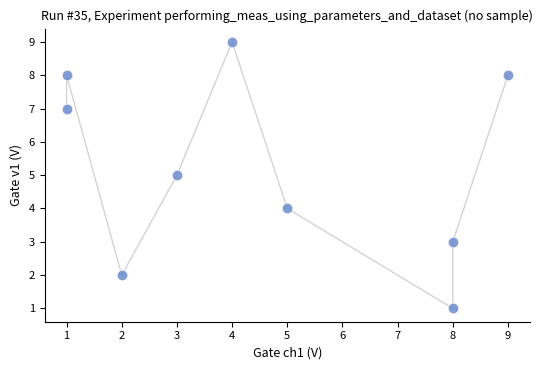

What is the range of Y values (max minus min)?

8